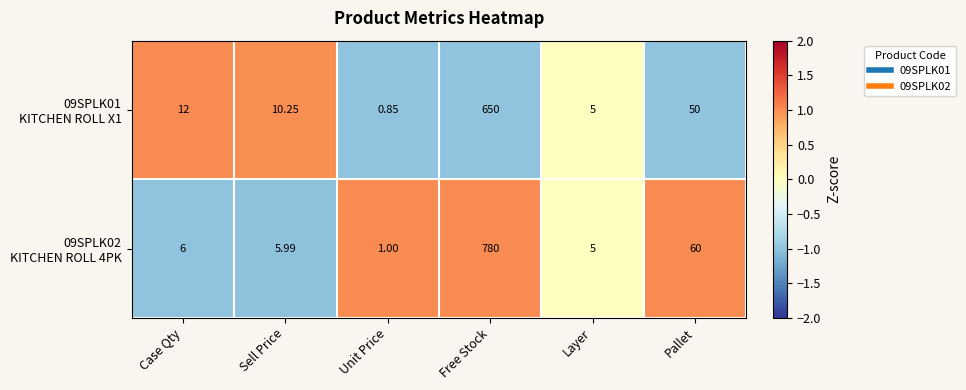

Which category has the lowest value across all series?

Unit Price